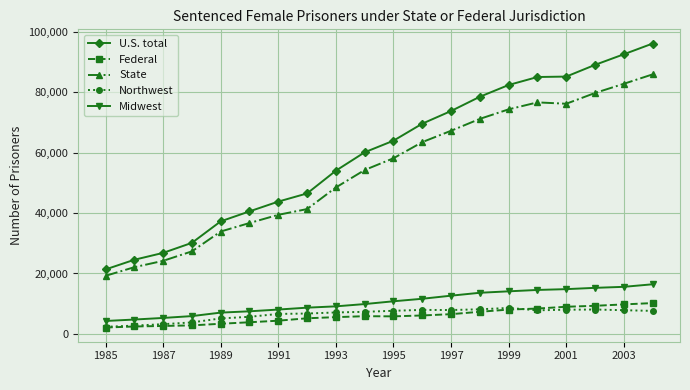

How many data points in U.S. total are less than 63963?

10